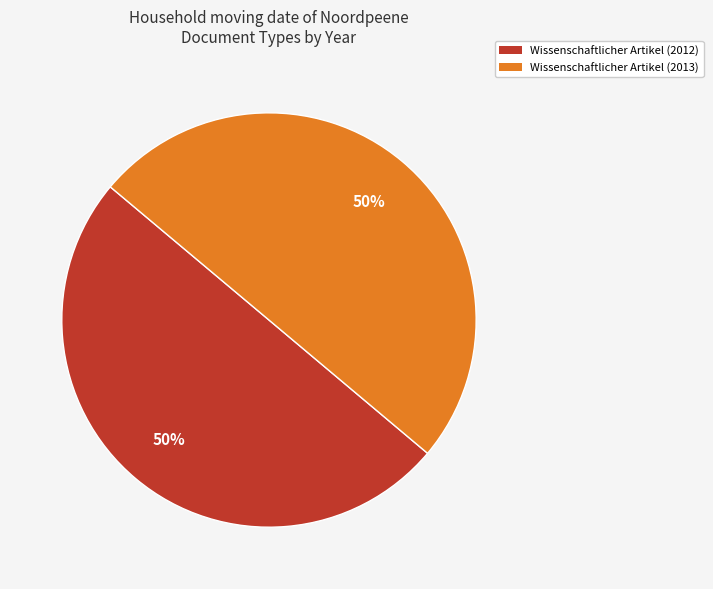

The Wissenschaftlicher Artikel (2012) slice represents 41% of the pie. True or false?

False